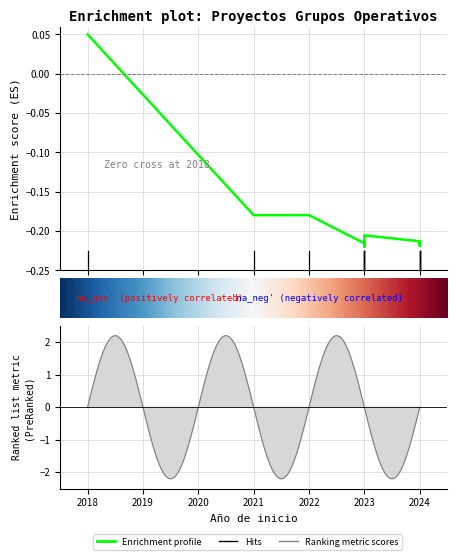

What is the greatest value displayed?

0.1